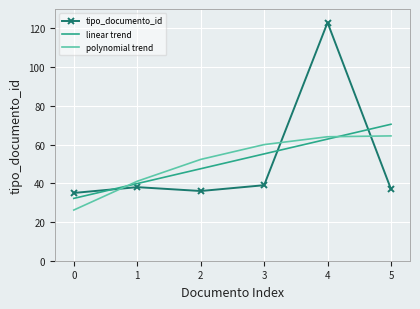

Count the number of data series in this chart.

3